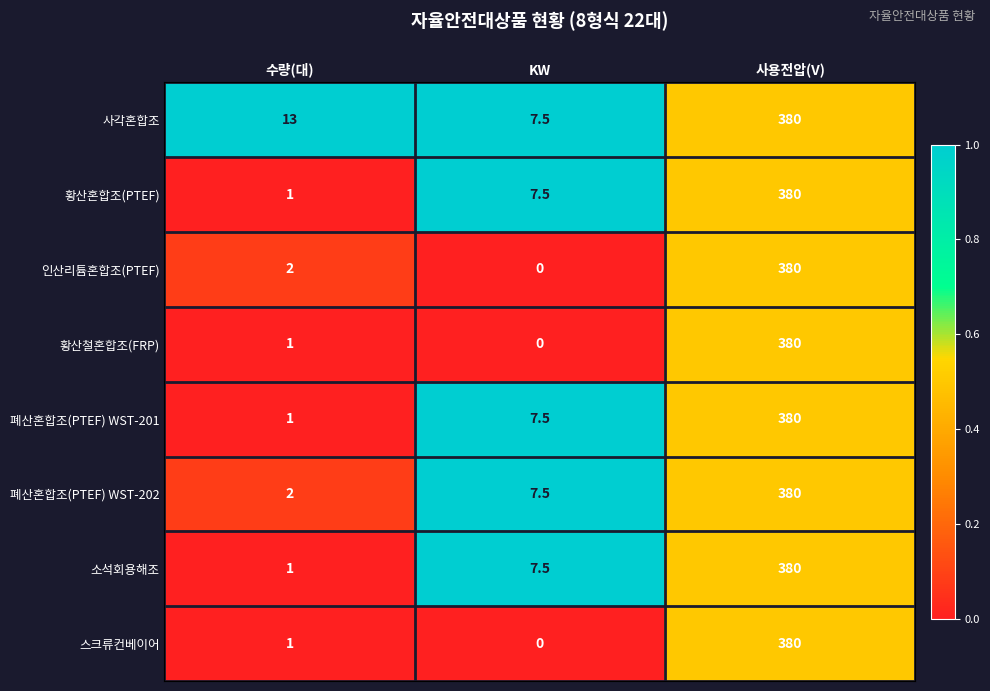

Reading left to right, list all the values displayed in this chart.

사각혼합조: 수량(대)=13.0	KW=7.5	사용전압(V)=380.0
황산혼합조(PTEF): 수량(대)=1.0	KW=7.5	사용전압(V)=380.0
인산리튬혼합조(PTEF): 수량(대)=2.0	KW=0.0	사용전압(V)=380.0
황산철혼합조(FRP): 수량(대)=1.0	KW=0.0	사용전압(V)=380.0
폐산혼합조(PTEF) WST-201: 수량(대)=1.0	KW=7.5	사용전압(V)=380.0
폐산혼합조(PTEF) WST-202: 수량(대)=2.0	KW=7.5	사용전압(V)=380.0
소석회용해조: 수량(대)=1.0	KW=7.5	사용전압(V)=380.0
스크류컨베이어: 수량(대)=1.0	KW=0.0	사용전압(V)=380.0